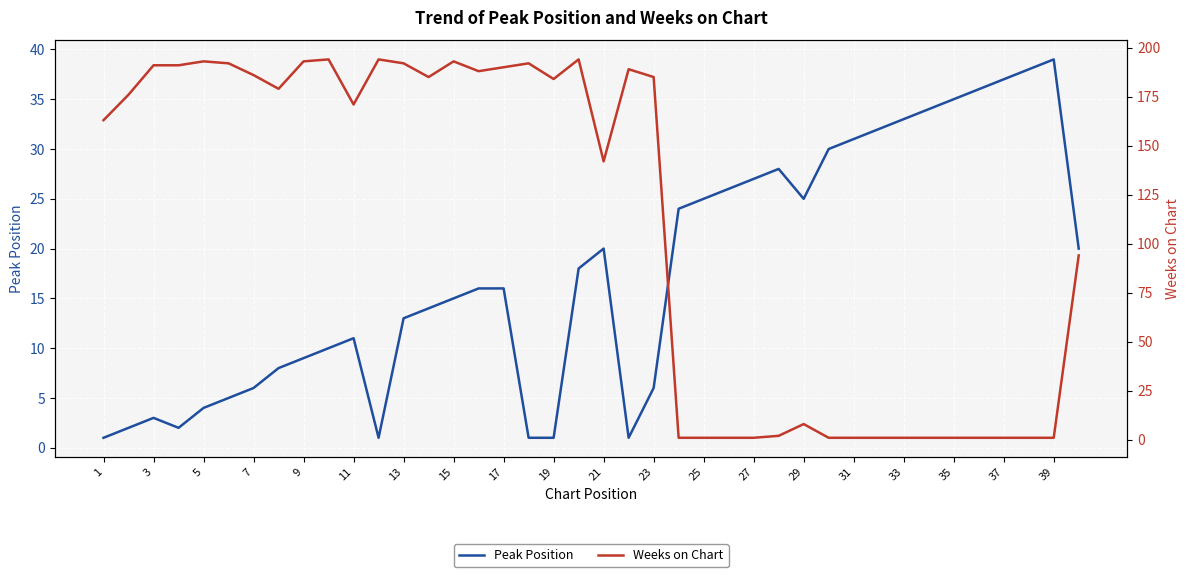

What is the maximum value for Peak Position?

39